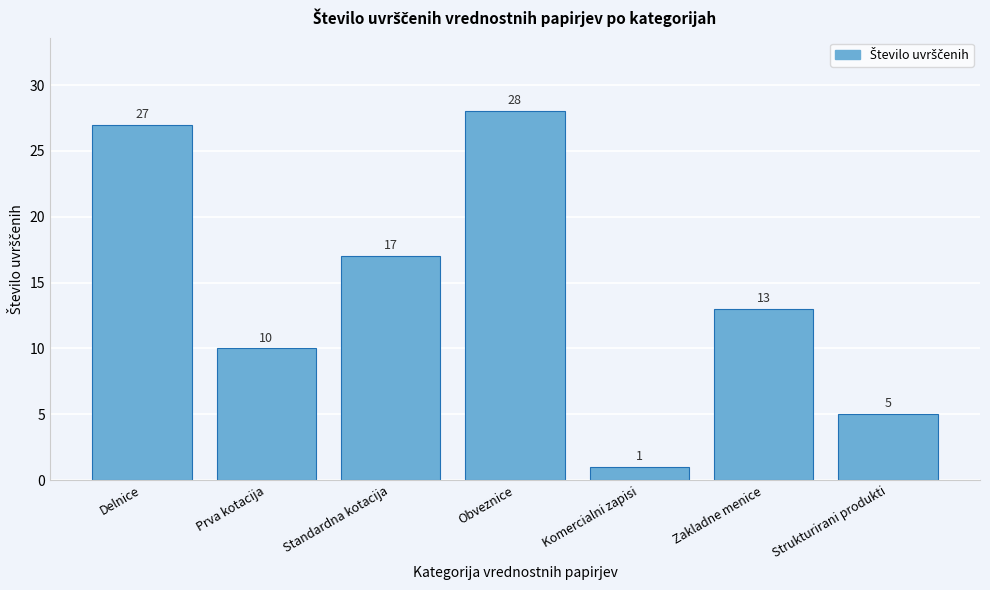

Reading right to left, what are all the values shown in this chart?

Strukturirani produkti=5	Zakladne menice=13	Komercialni zapisi=1	Obveznice=28	Standardna kotacija=17	Prva kotacija=10	Delnice=27